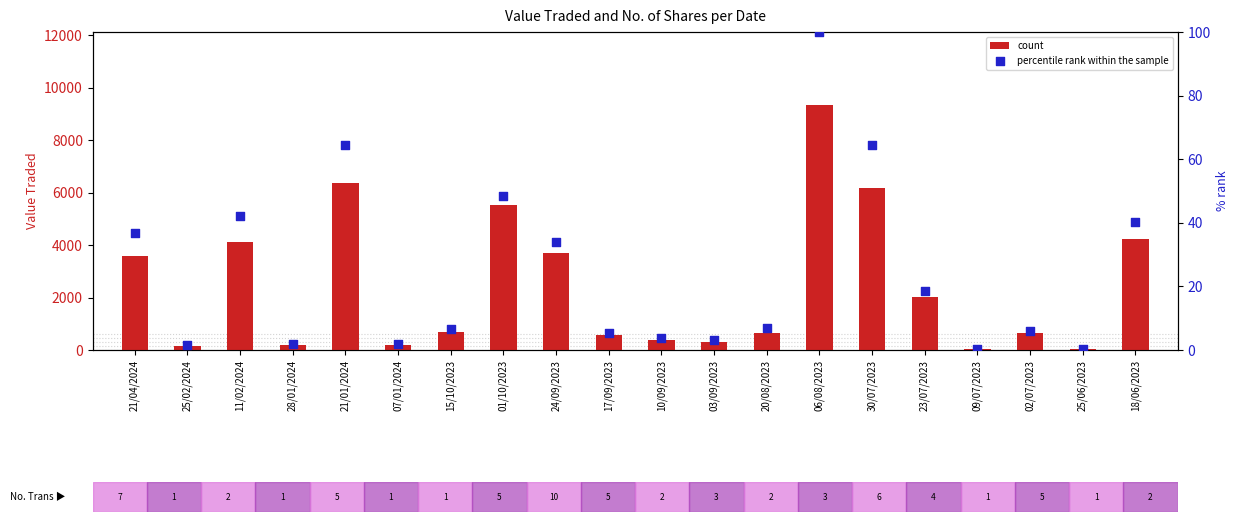

Which series contains the lowest Y value?

percentile rank within the sample